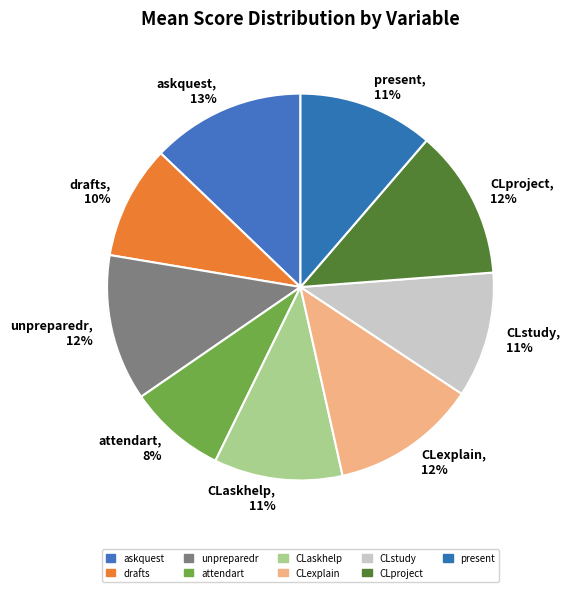

How much of the chart is everything except CLstudy?

89.5%